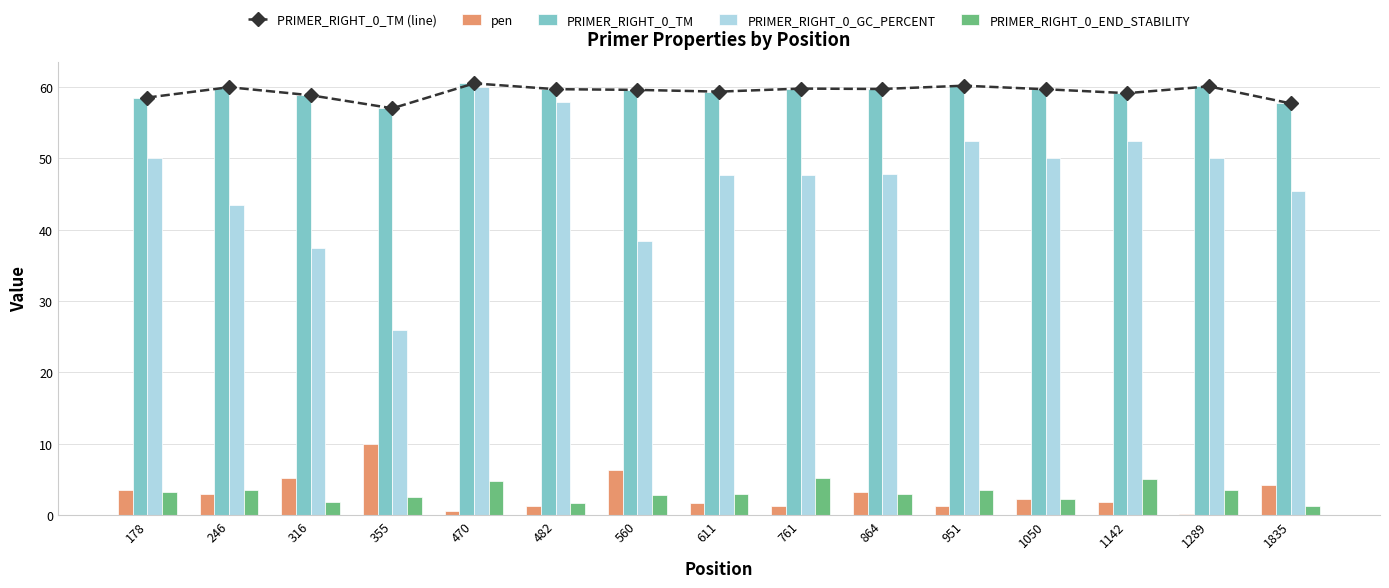

What are all the series names shown in the legend?

PRIMER_RIGHT_0_TM (line), pen, PRIMER_RIGHT_0_TM, PRIMER_RIGHT_0_GC_PERCENT, PRIMER_RIGHT_0_END_STABILITY